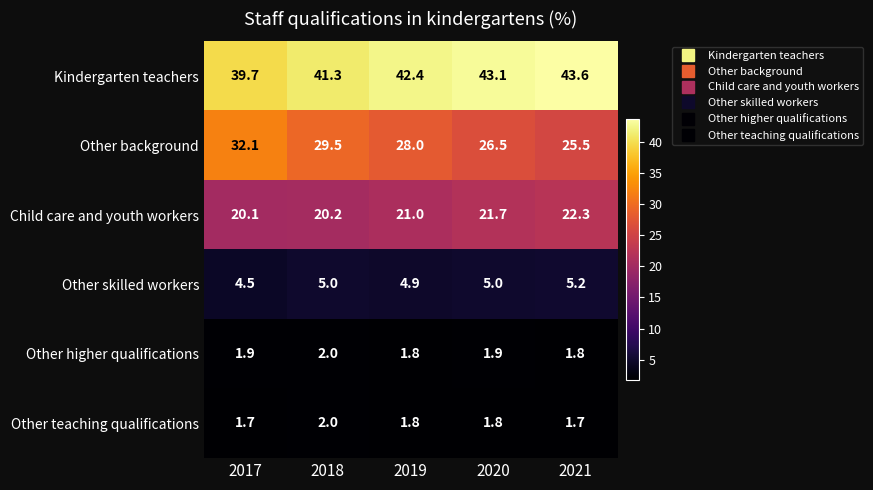

True or false: Child care and youth workers has a value of 28.2 at 2018.

False